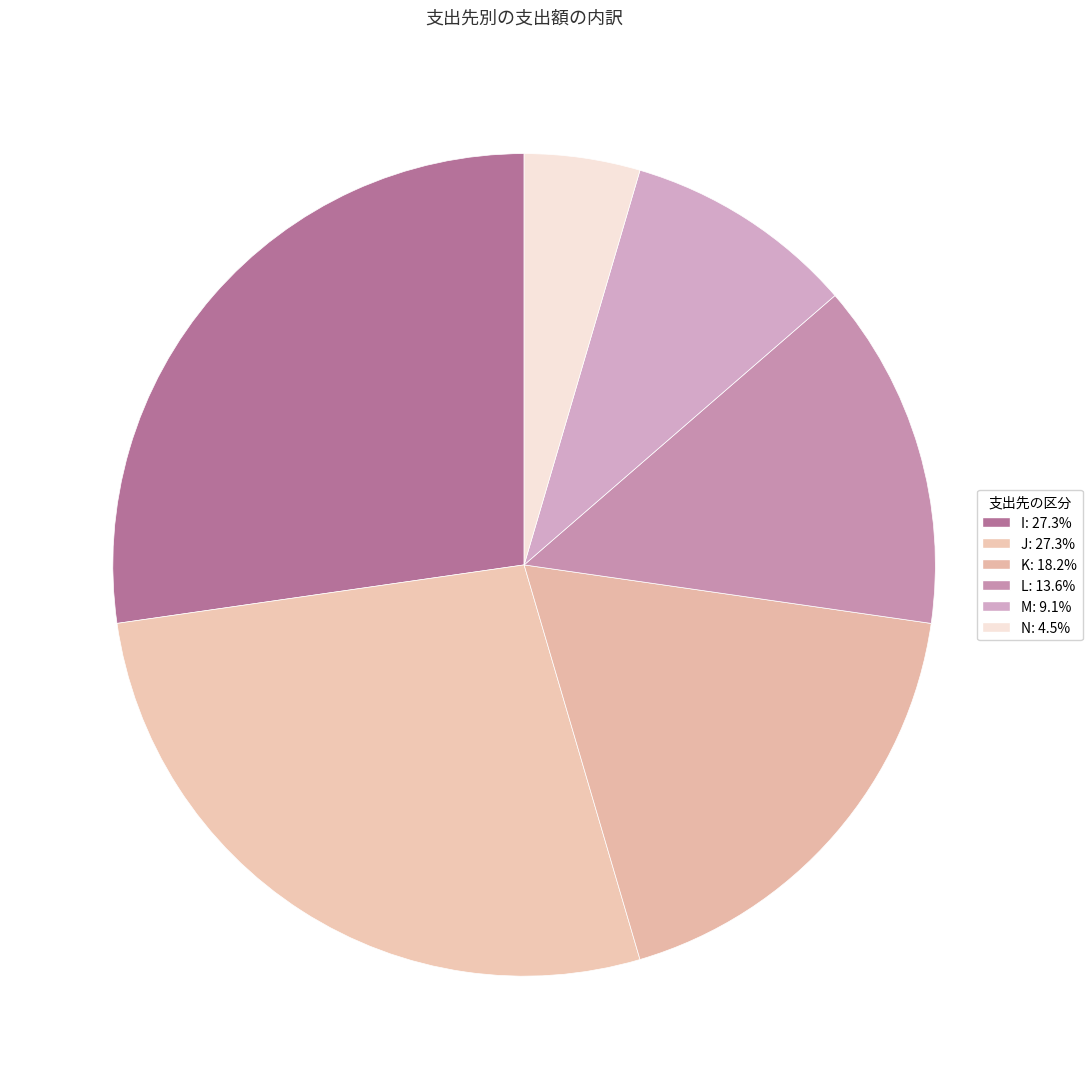

How many slices are in this pie chart?

6